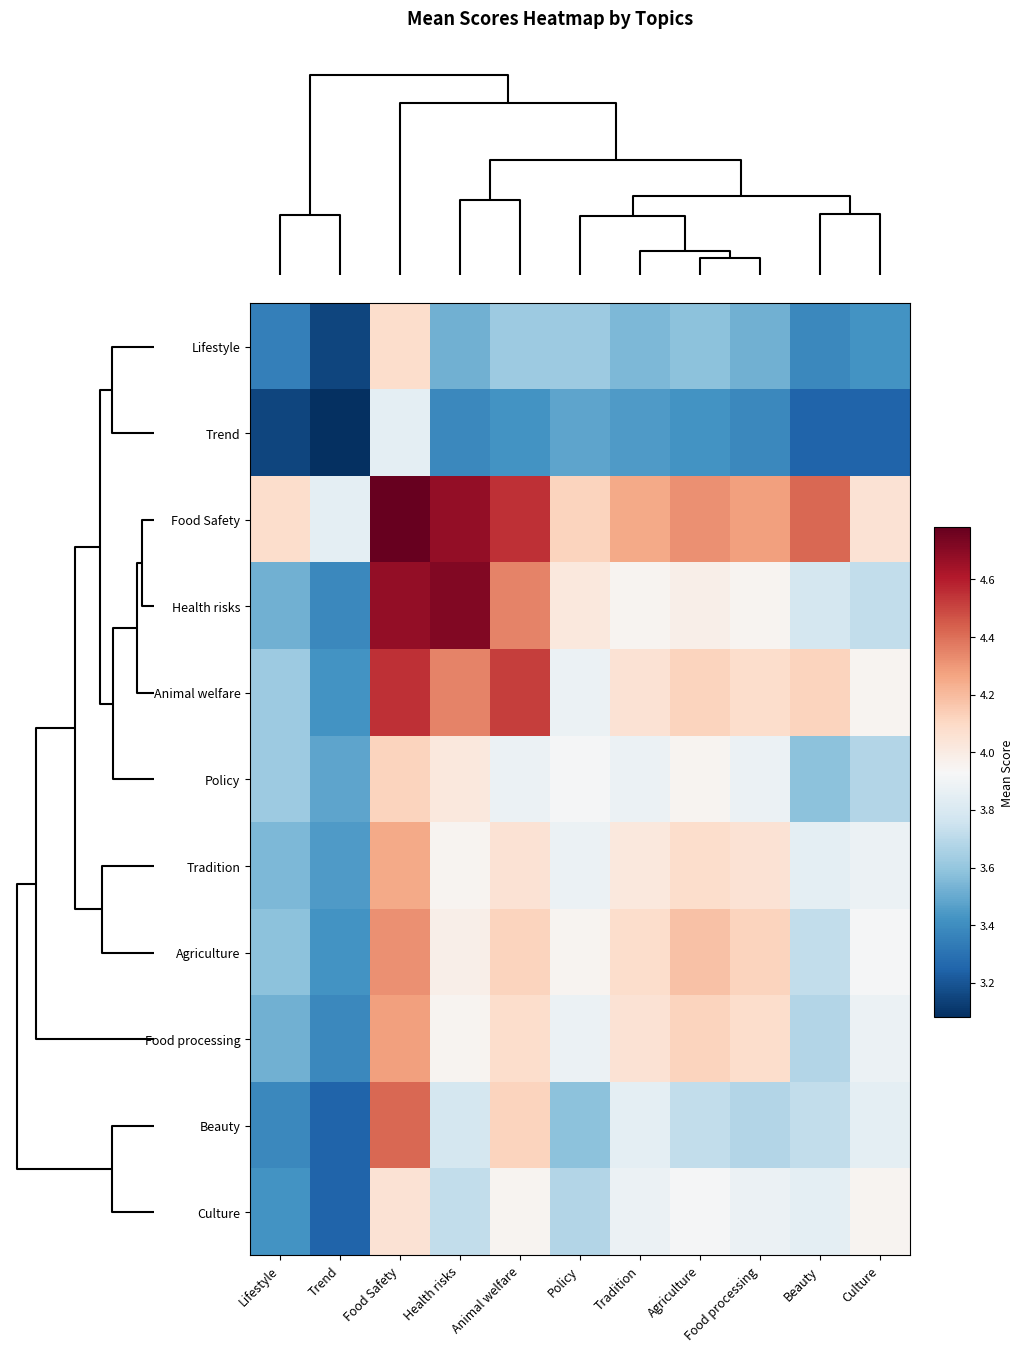

What is the total value across all series at Lifestyle?

38.8